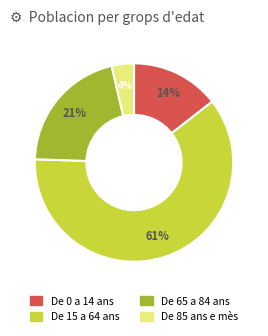

What is the majority slice?

De 15 a 64 ans